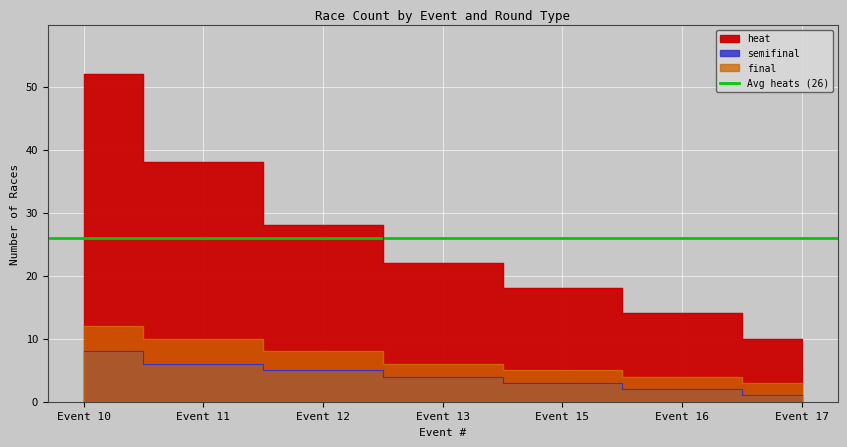

At which label does final first exceed 6?

Event 10